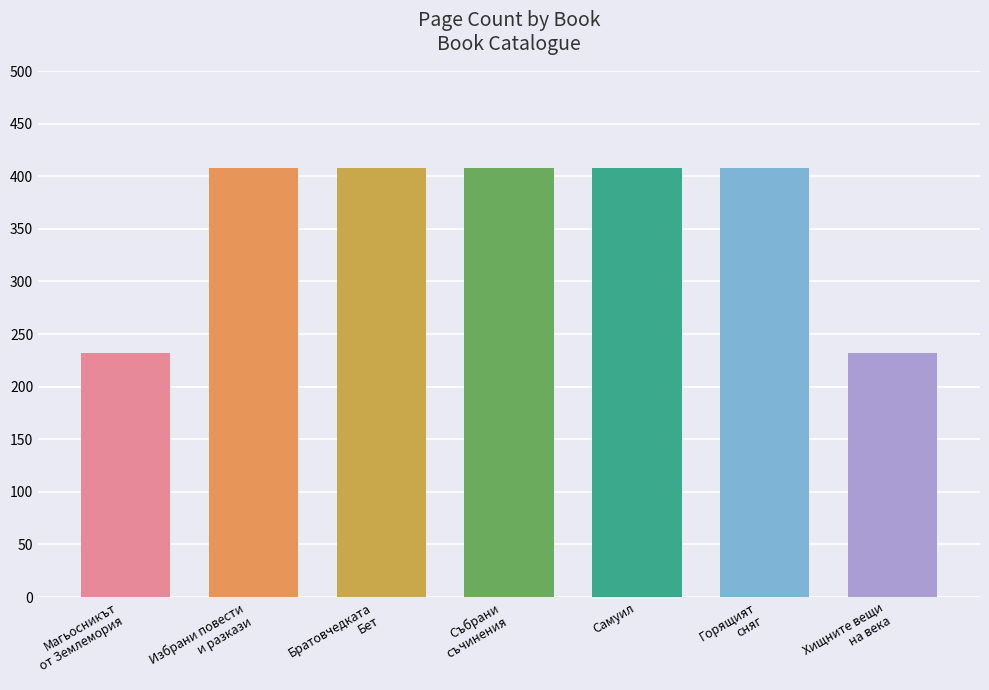

What position from the left is Избрани повести
и разкази?

2